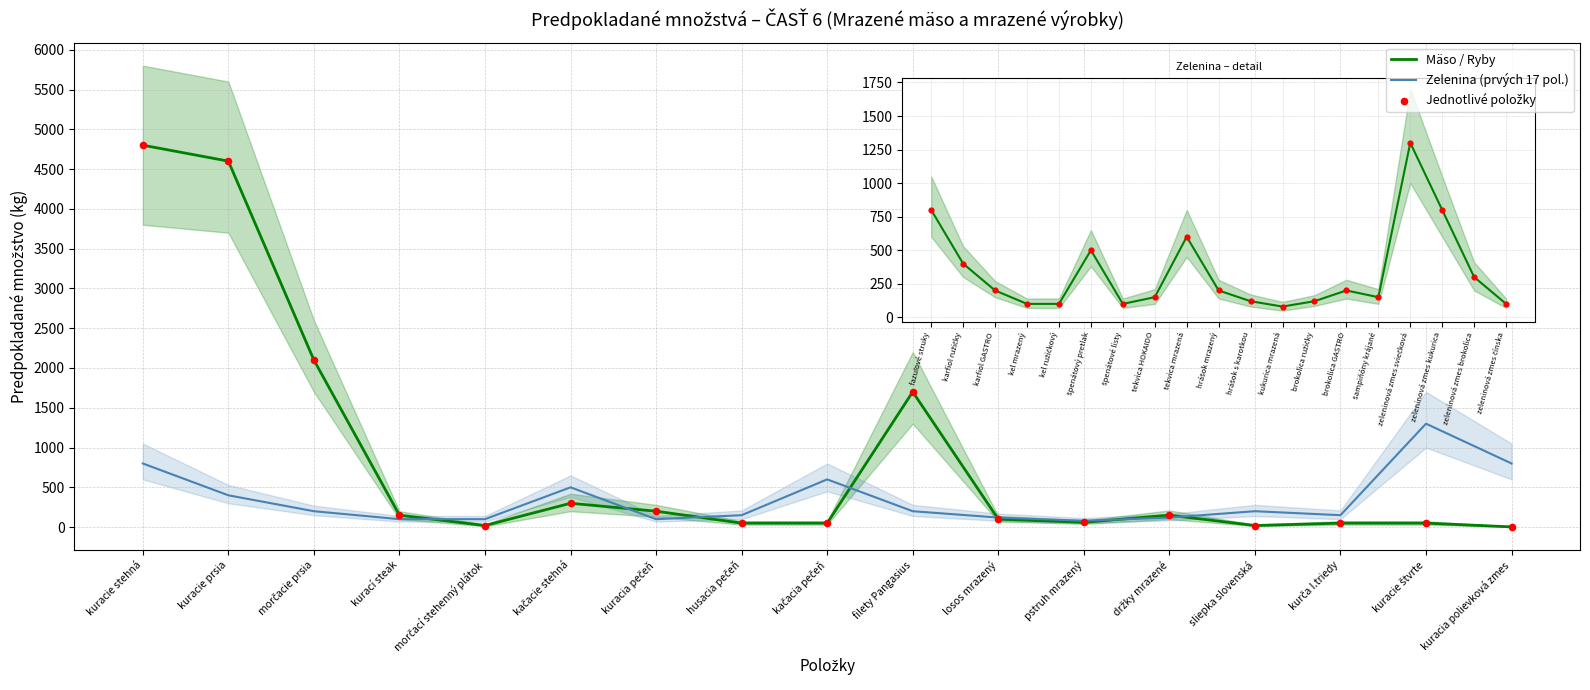

Which series has the largest total across all categories?

Mäso / Ryby